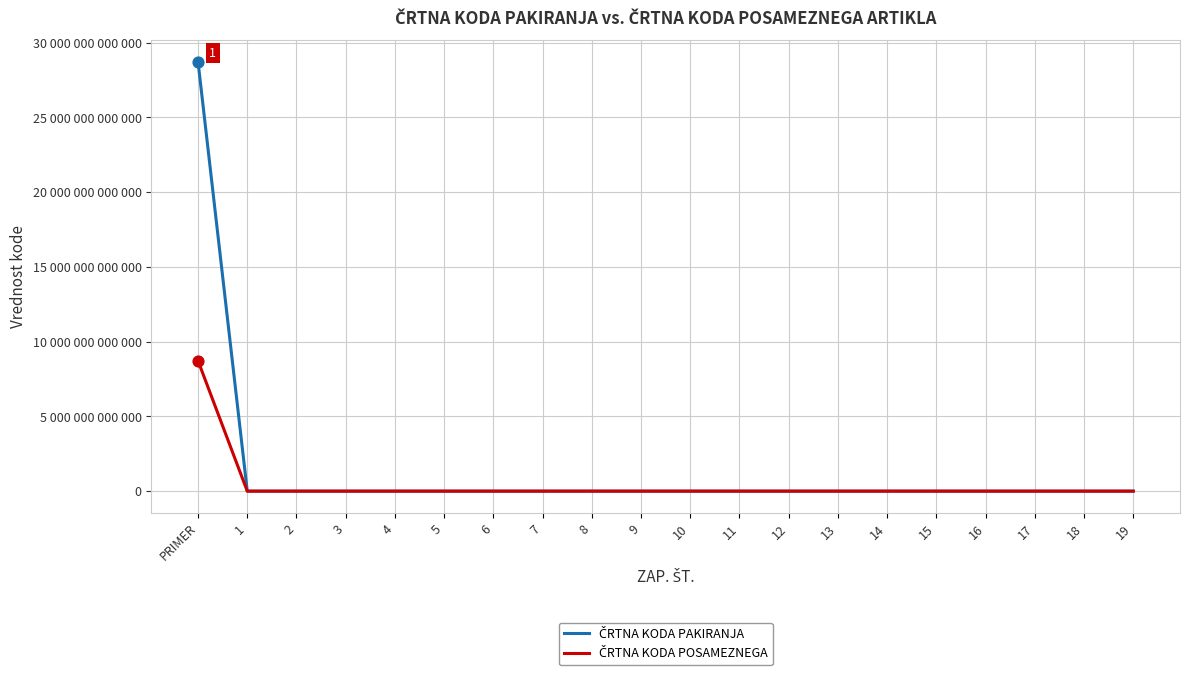

Is the value of ČRTNA KODA PAKIRANJA at 4 greater than the value of ČRTNA KODA POSAMEZNEGA at 6?

No